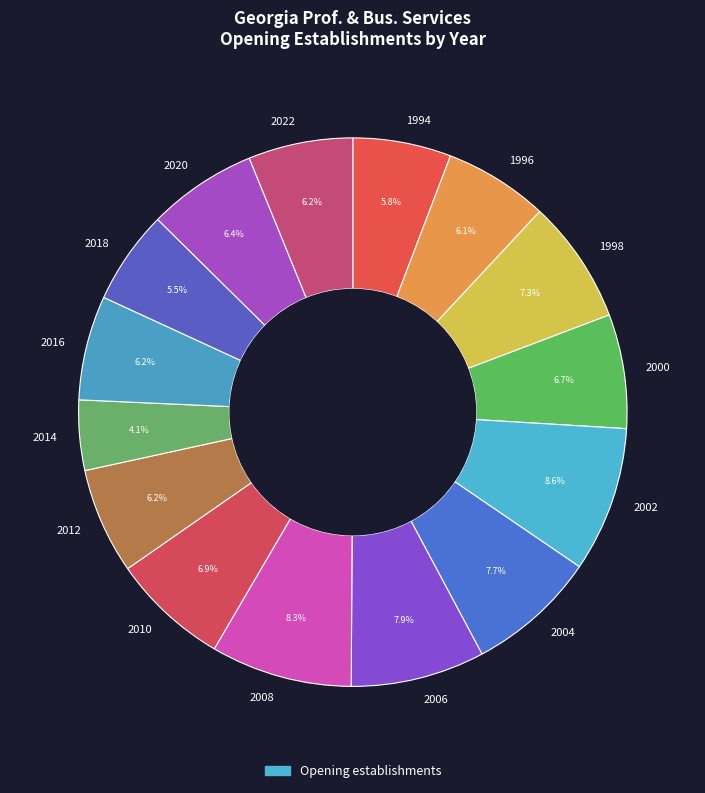

Is there any slice that represents more than half of the pie?

No